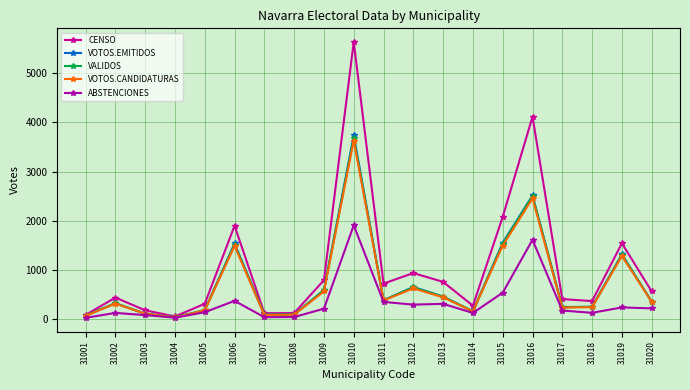

What is the value of the VOTOS.EMITIDOS point at the 9th from the left?

582